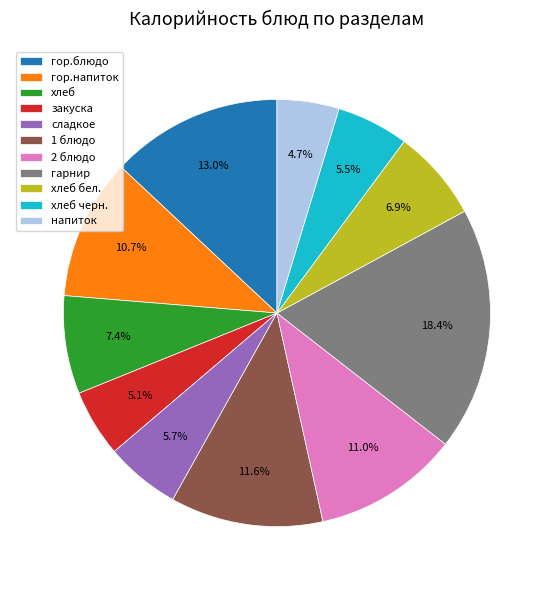

To the nearest percent, what portion does гарнир represent?

18%